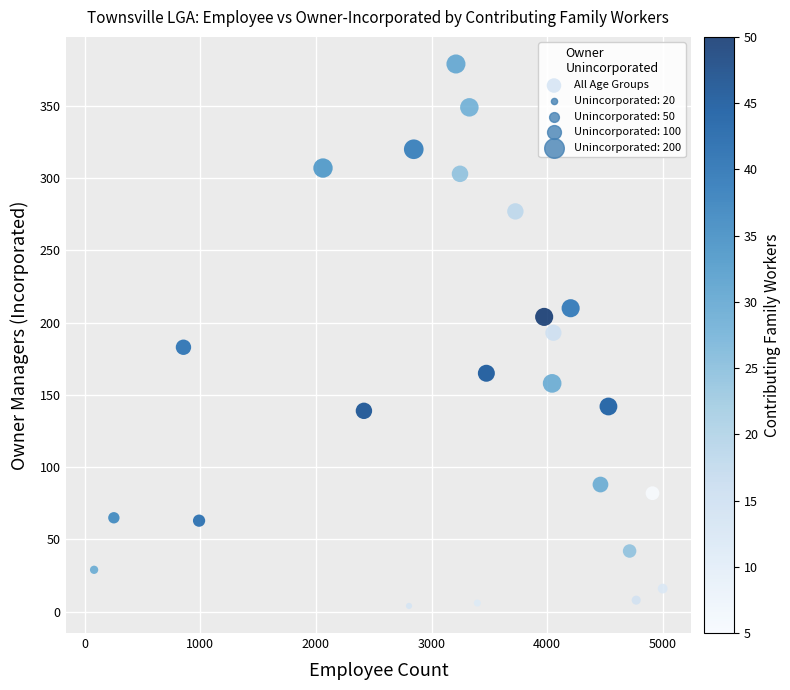

What is the range of Y values (max minus min)?

375